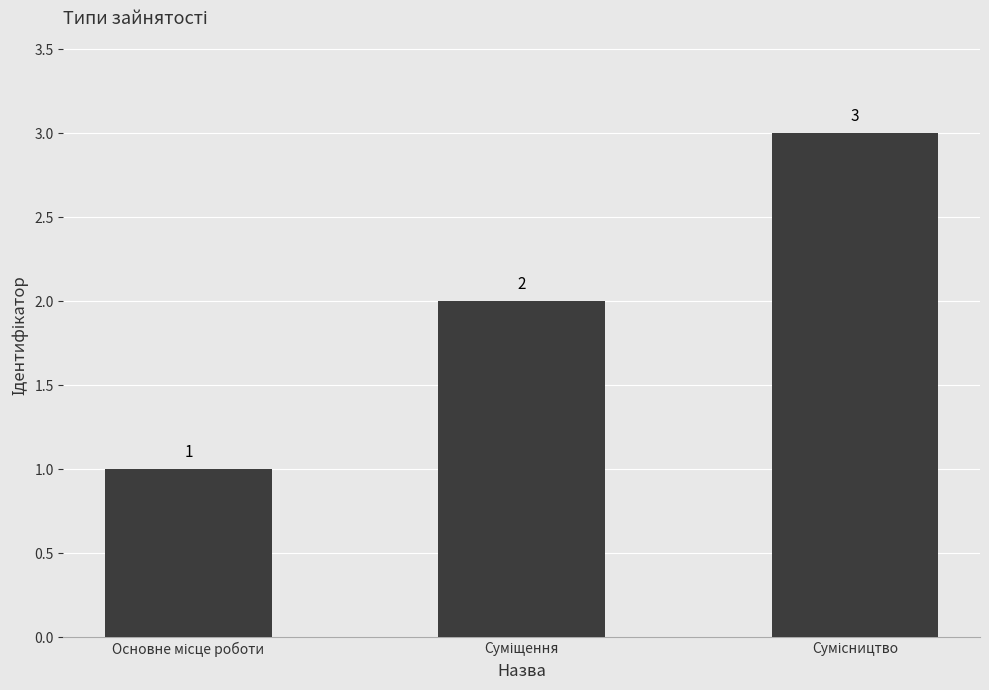

Count the values in the range 1 to 3.

3